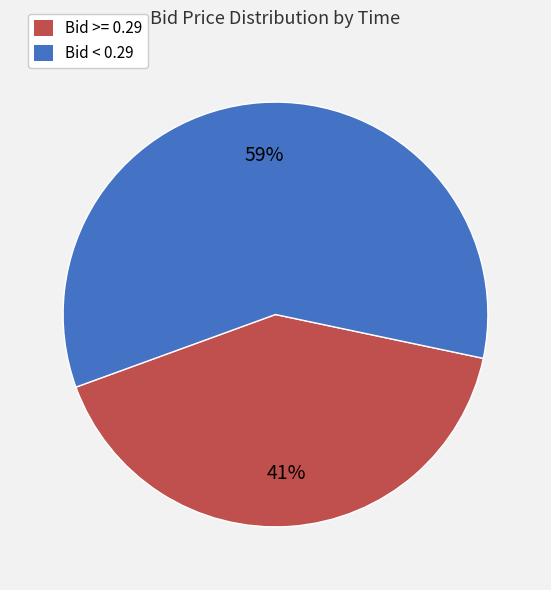

To the nearest percent, what is the difference between the largest and smallest slice percentages?

18%